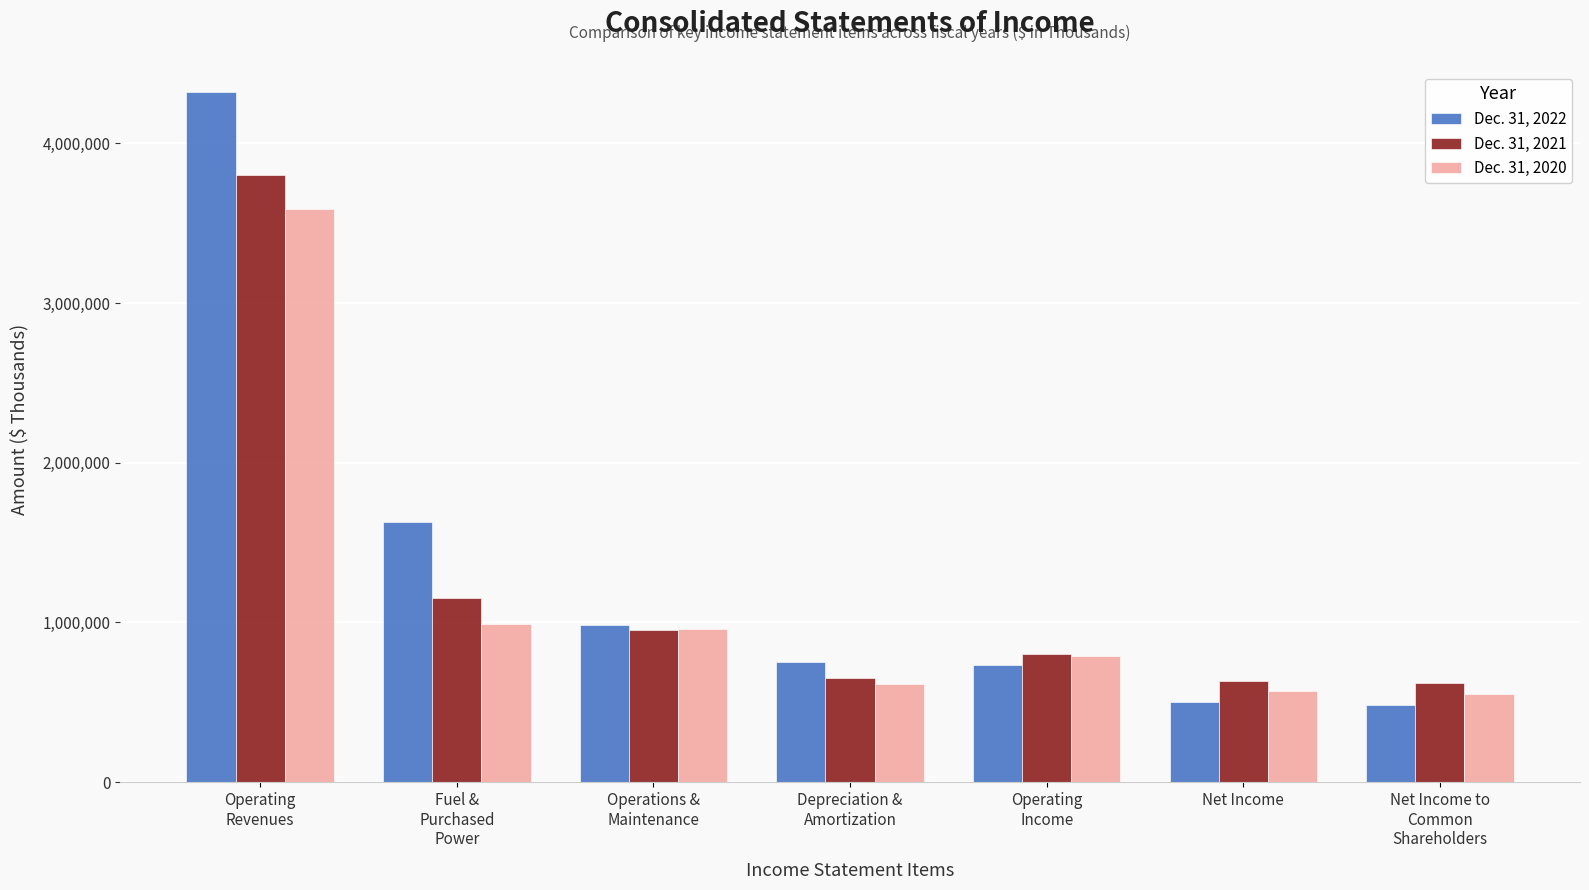

True or false: Dec. 31, 2022 has a value of 987072 at Operations &
Maintenance.

True